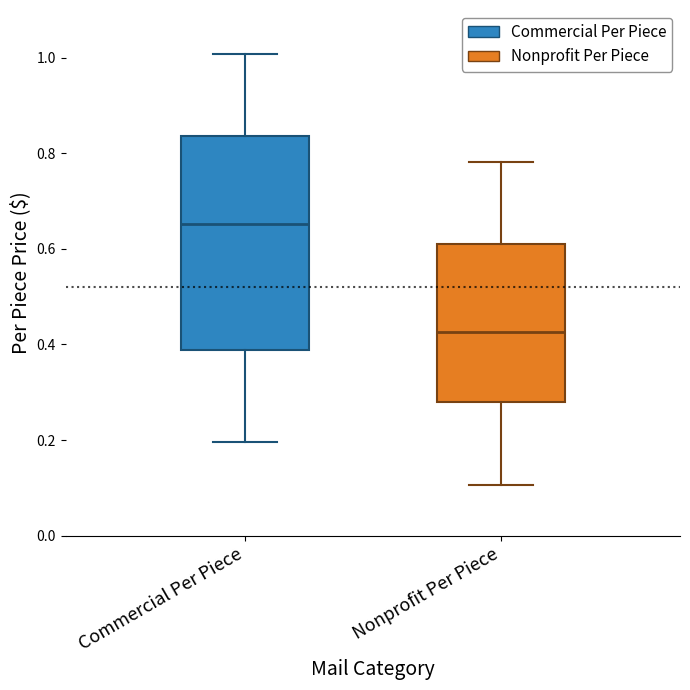

Where is the upper edge of the box for Commercial Per Piece on the y-axis? The values are not printed on the chart, so give them approximately, as read against the axis.

0.84